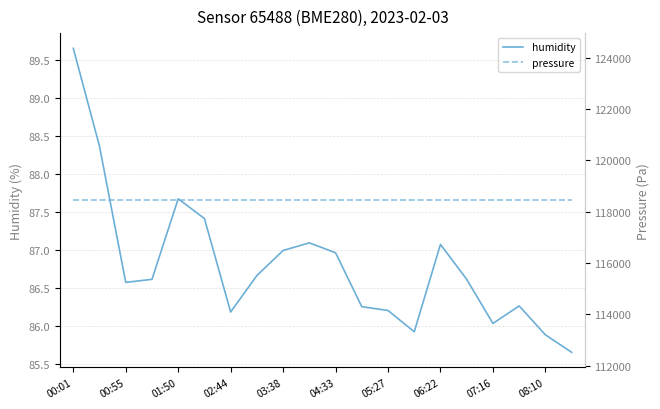

True or false: pressure has more than 1 interior local peaks.

False